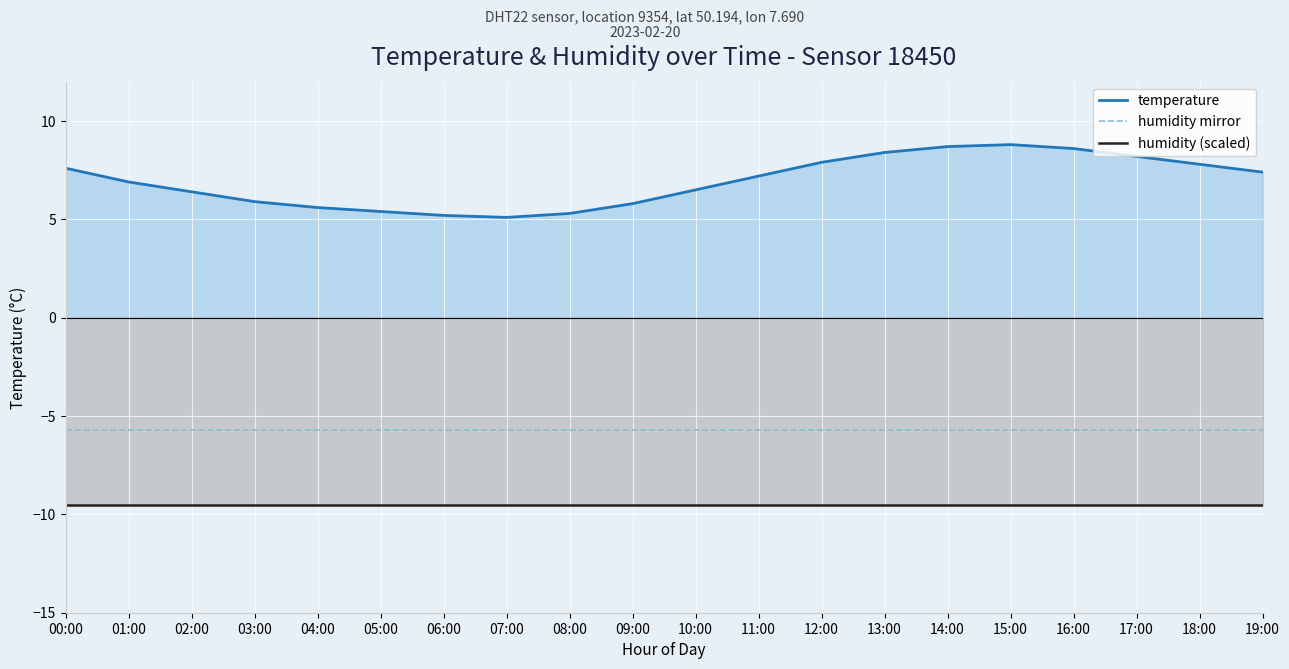

What is the spread (max minus min) of values at 01:00?

16.4